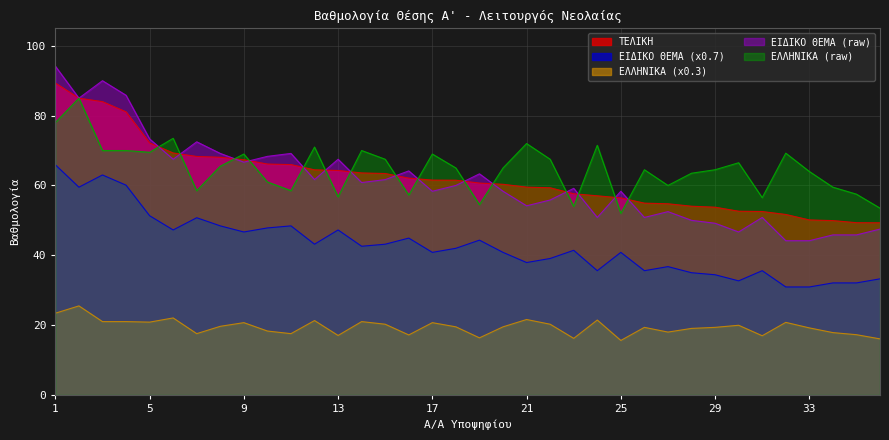

True or false: ΕΙΔΙΚΟ ΘΕΜΑ (x0.7) and ΕΛΛΗΝΙΚΑ (raw) intersect in this chart.

False